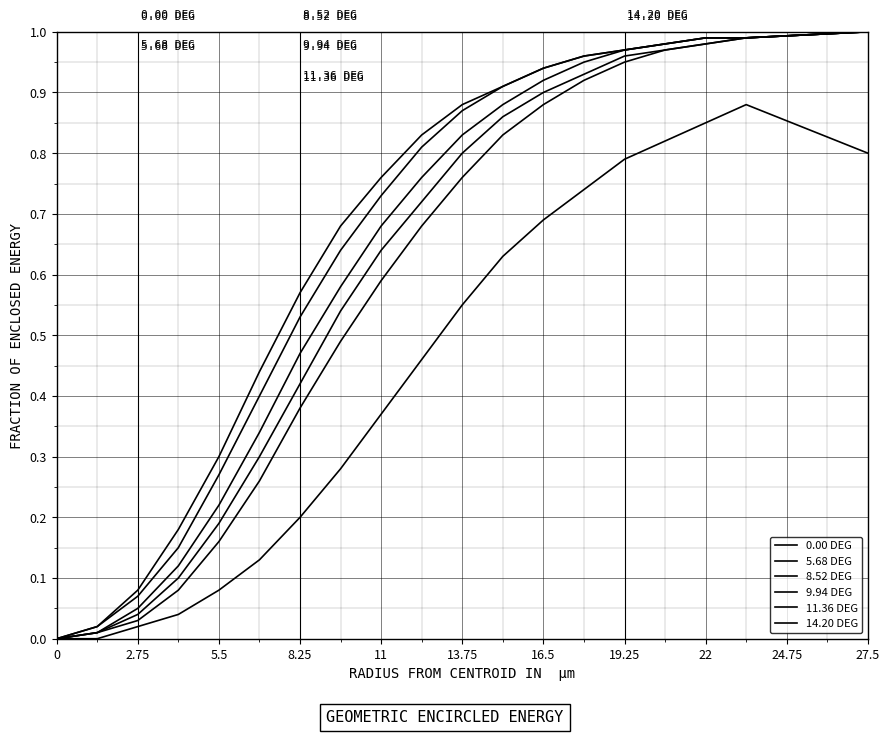

Which series has the largest total across all categories?

0.00 DEG